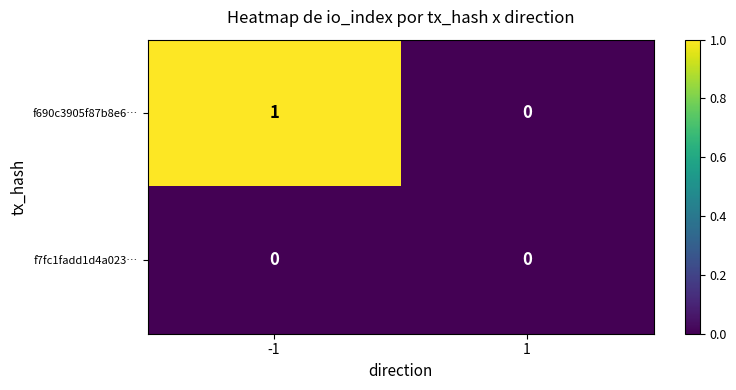

Which series has the largest range (max minus min)?

f690c3905f87b8e6…